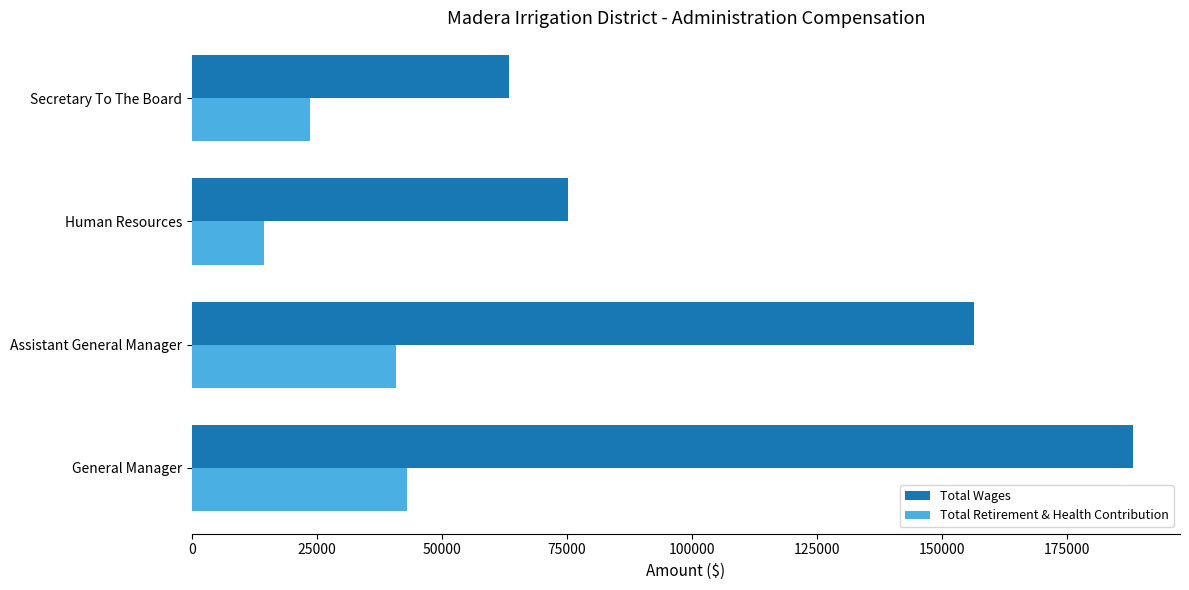

What is the minimum value shown in the chart?

14524